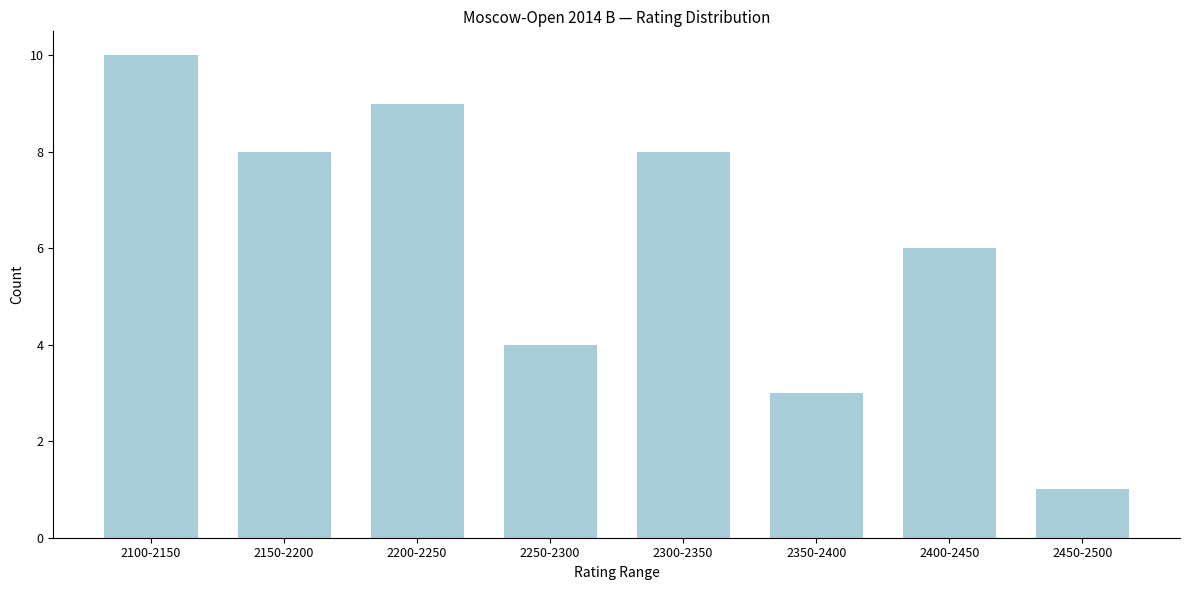

Reading right to left, transcribe all the data shown in this chart.

1	6	3	8	4	9	8	10